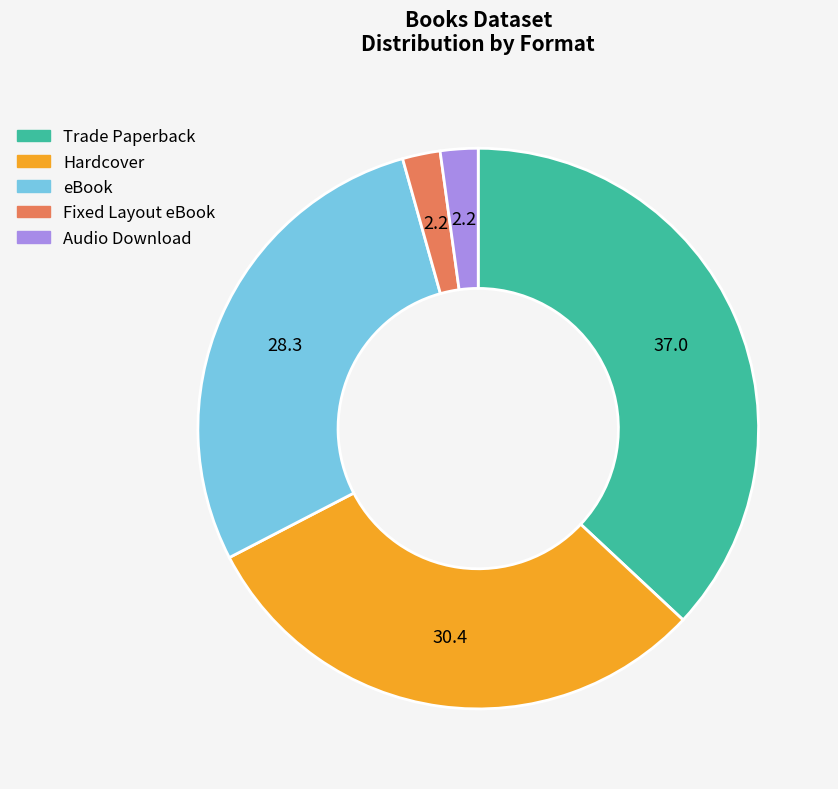

Is there a majority slice in this chart?

No